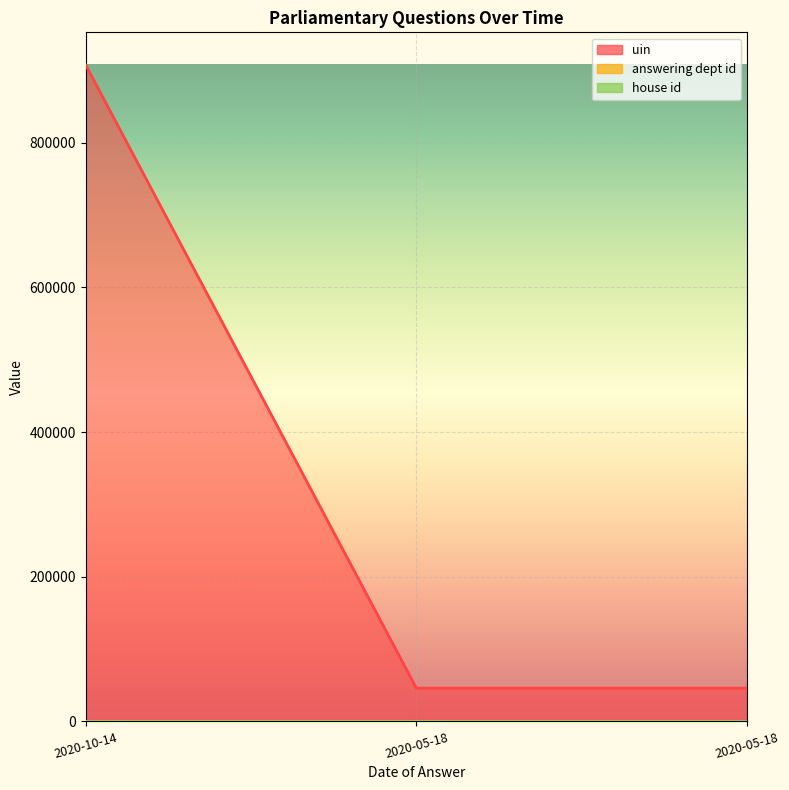

What are all the series names shown in the legend?

uin, answering dept id, house id